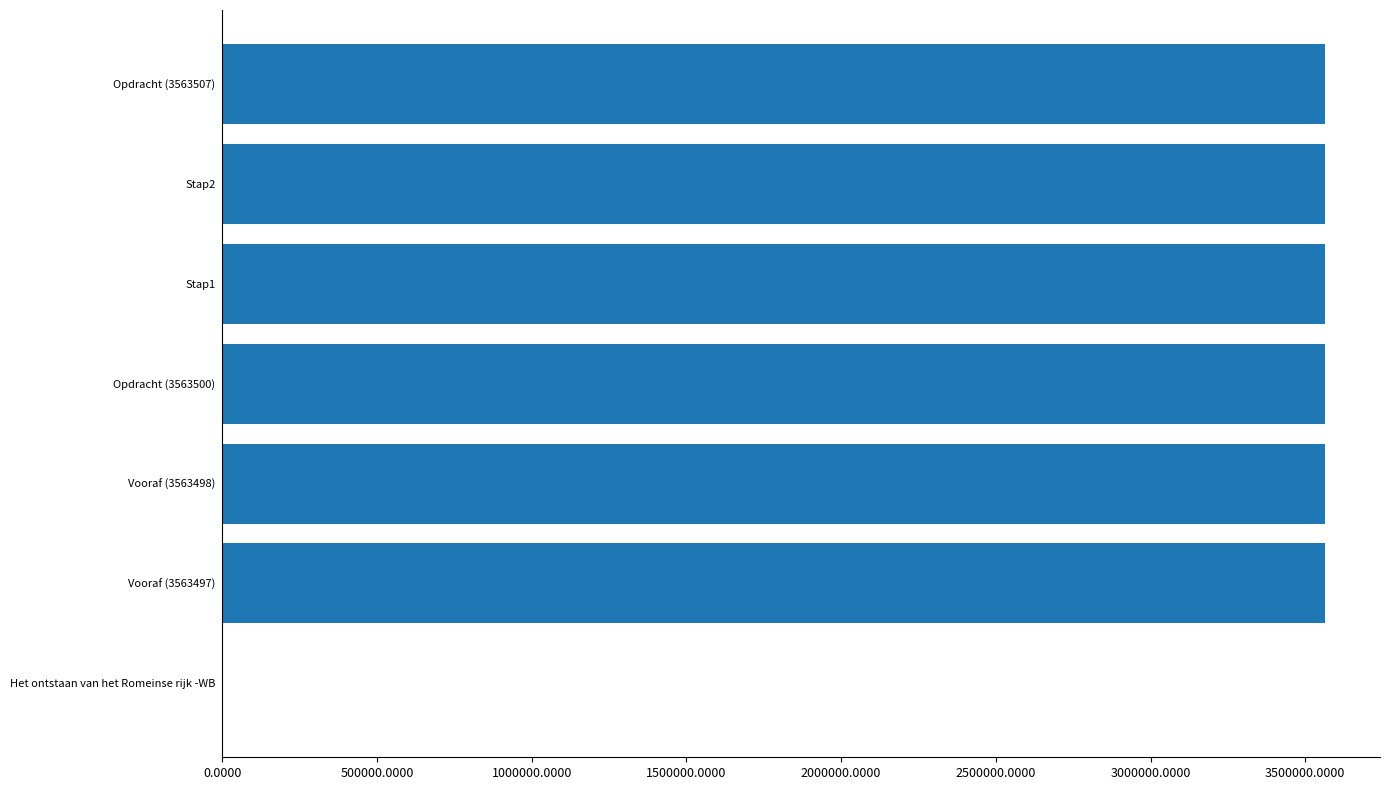

What is the sum of all values?

21381010